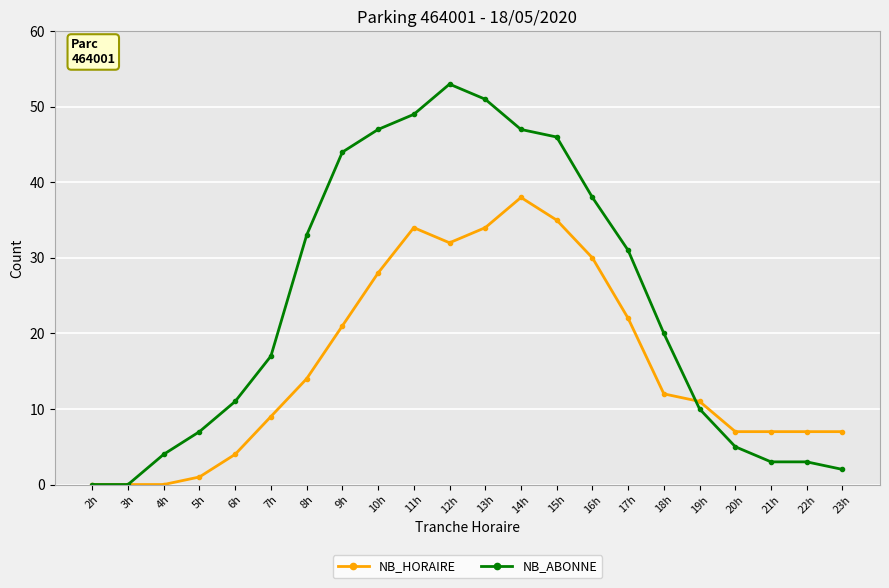

What is the maximum value for NB_HORAIRE?

38